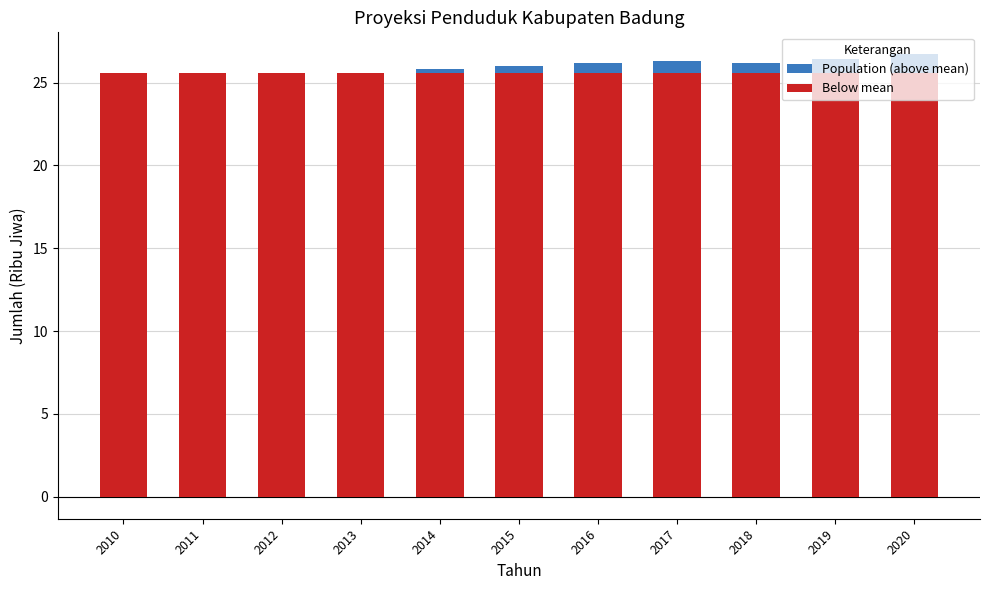

At which category is the sum across all series the highest?

2020